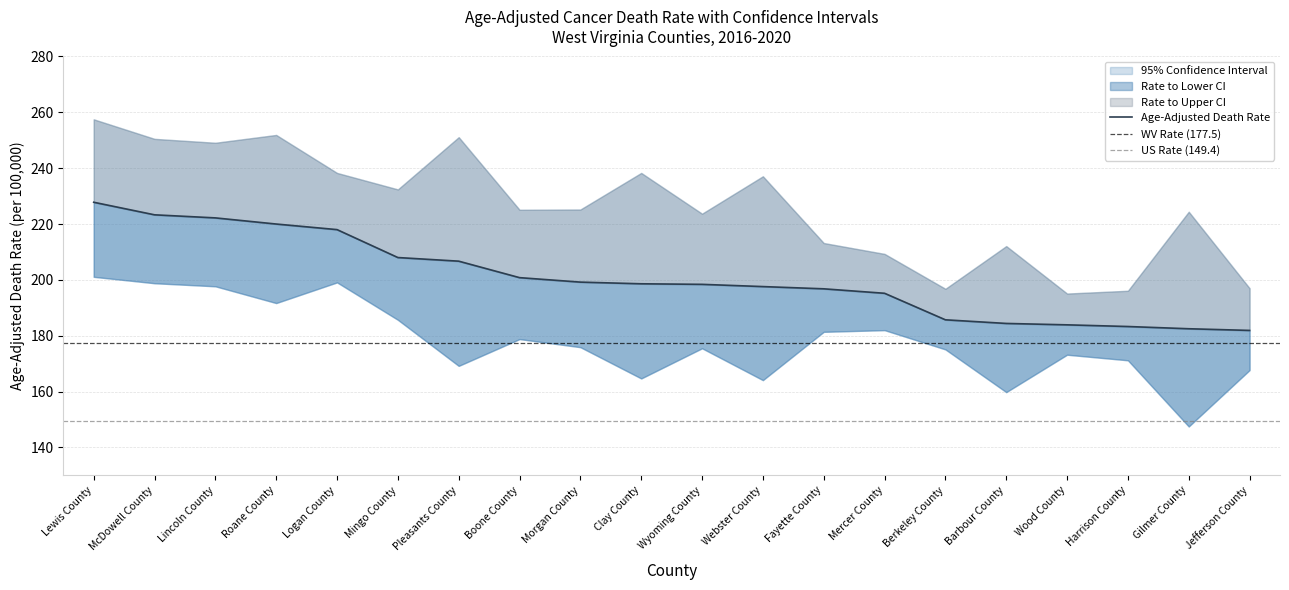

Is it true that Upper CI equals 155.5 at Roane County?

False